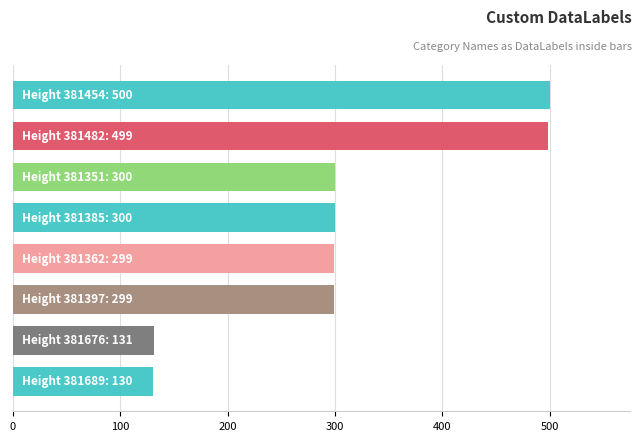

What is the difference between the maximum and minimum values?

370